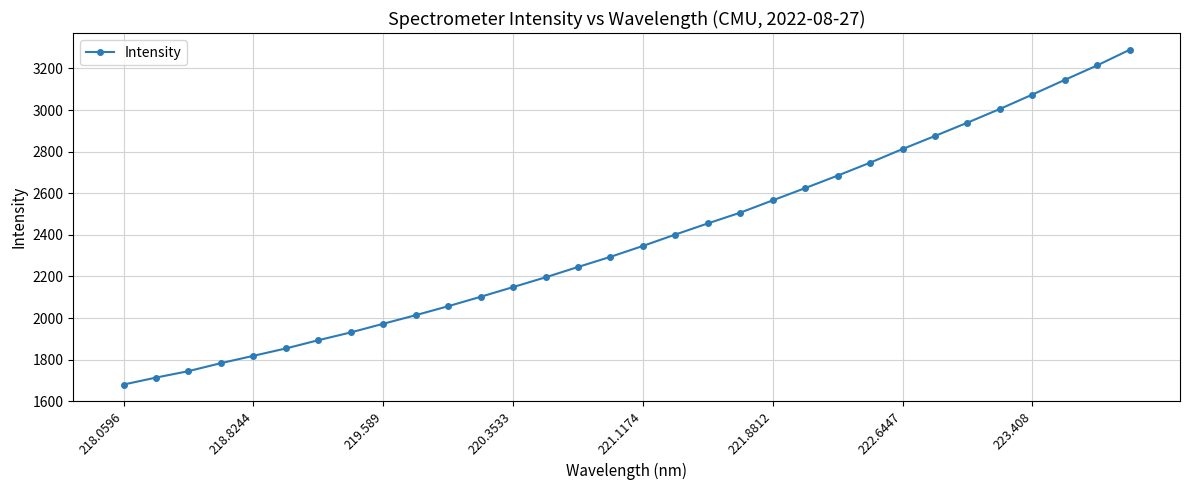

Reading left to right, transcribe all the data shown in this chart.

1680.1	1713.6	1744.6	1783.0	1818.3	1853.6	1893.3	1930.7	1972.3	2013.5	2056.7	2101.9	2148.6	2195.5	2245.3	2294.1	2346.5	2401.3	2454.8	2506.5	2565.6	2624.6	2684.5	2746.7	2812.4	2875.2	2939.2	3005.1	3074.2	3144.9	3214.7	3289.8